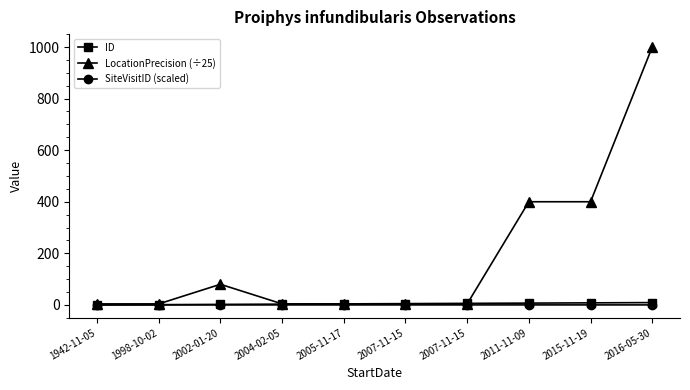

What is the label of the 6th point from the right?

2005-11-17